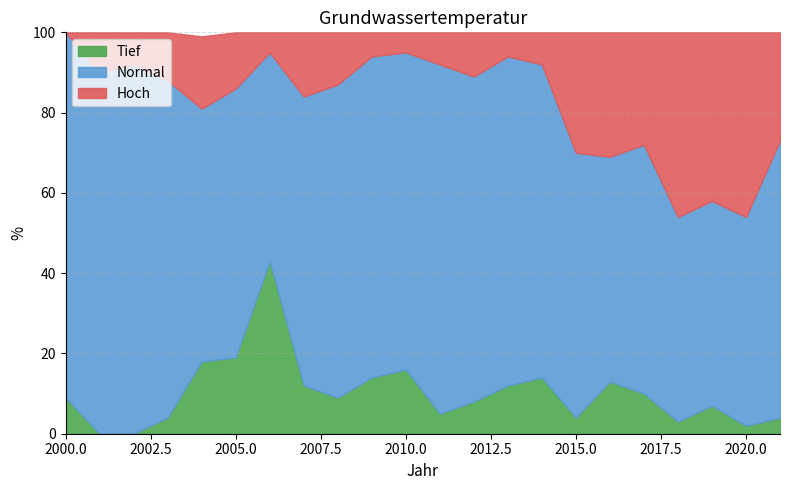

List the labels in order of Tief value, largest first.

2006, 2005, 2004, 2010, 2009, 2014, 2016, 2007, 2013, 2017, 2000, 2008, 2012, 2019, 2011, 2003, 2015, 2021, 2018, 2020, 2001, 2002